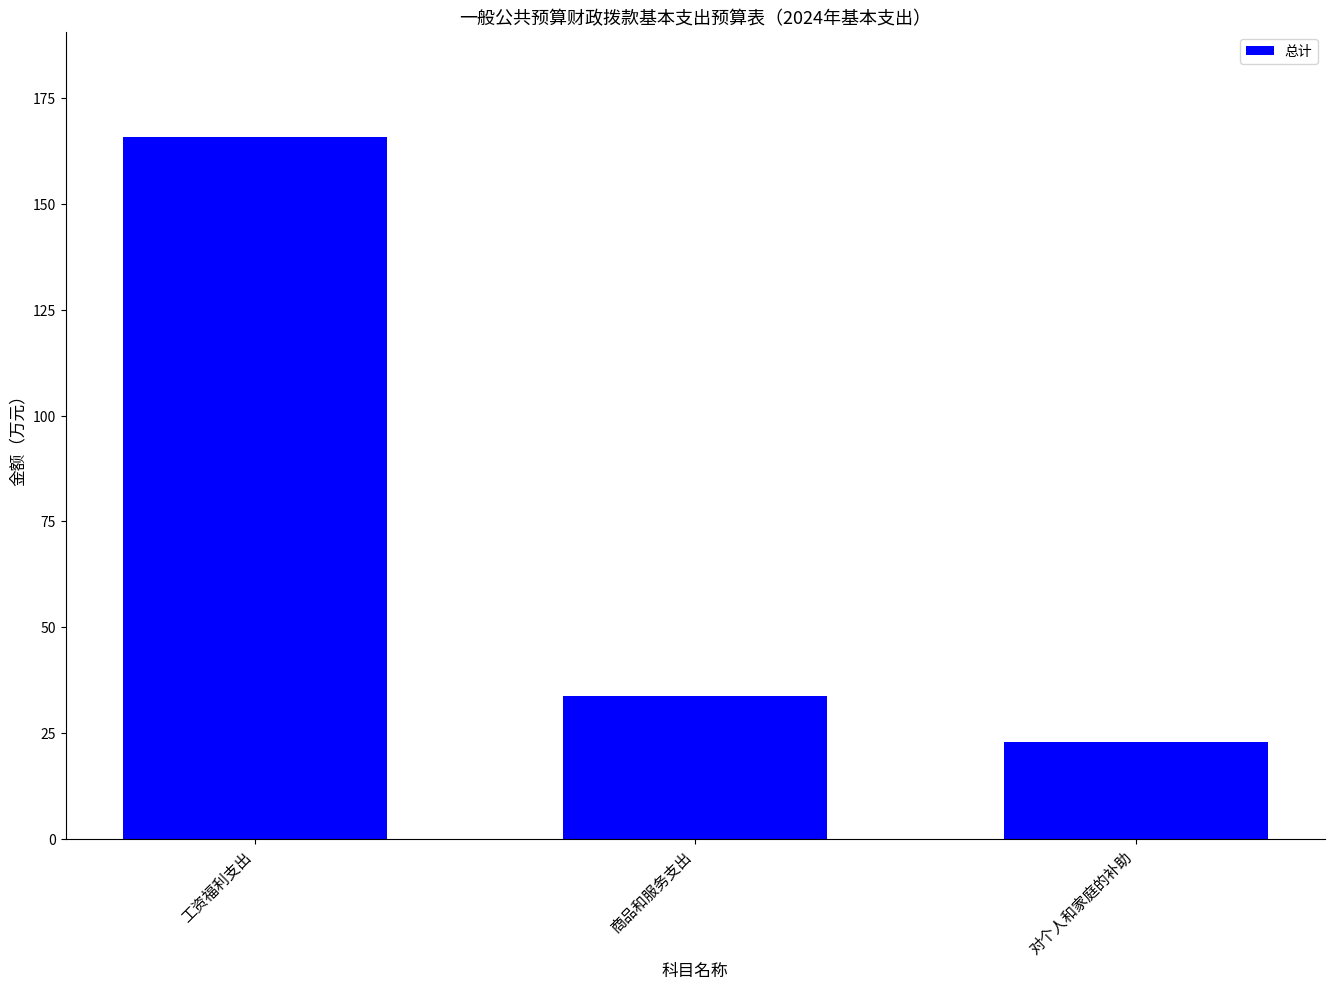

The value at 商品和服务支出 is 33.6. True or false?

True